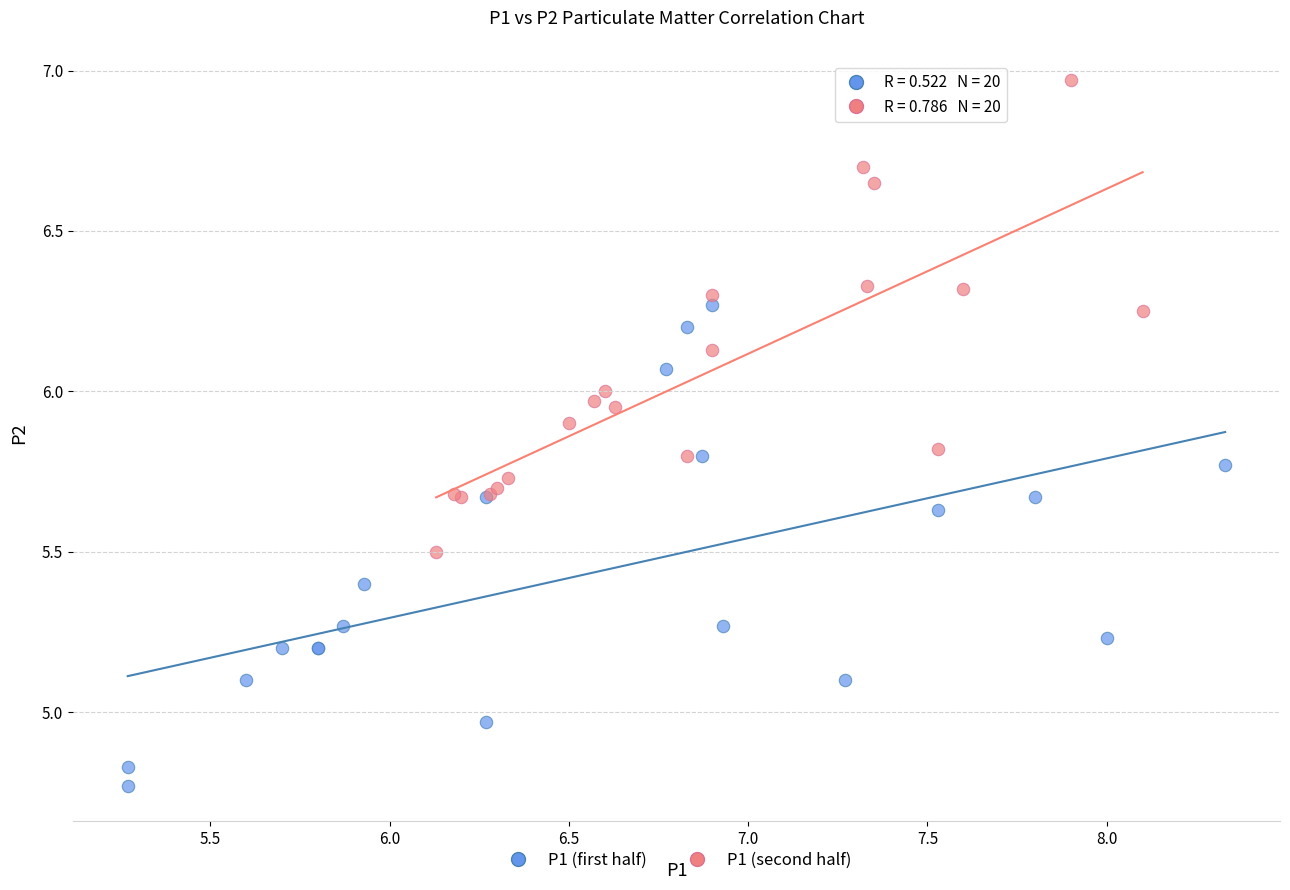

Which series reaches the minimum Y coordinate?

P1 (first half)